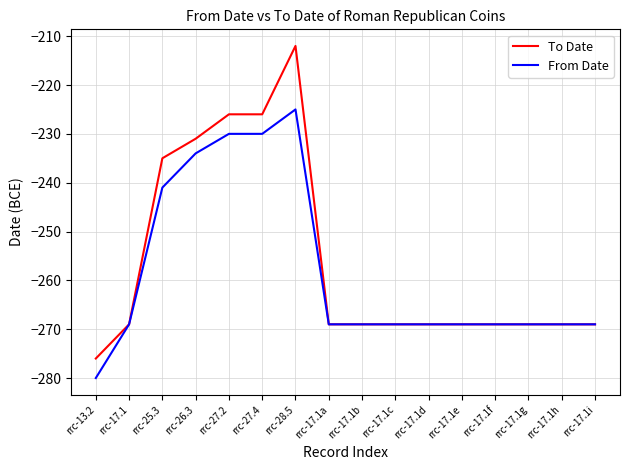

What position from the right is rrc-17.1f?

4